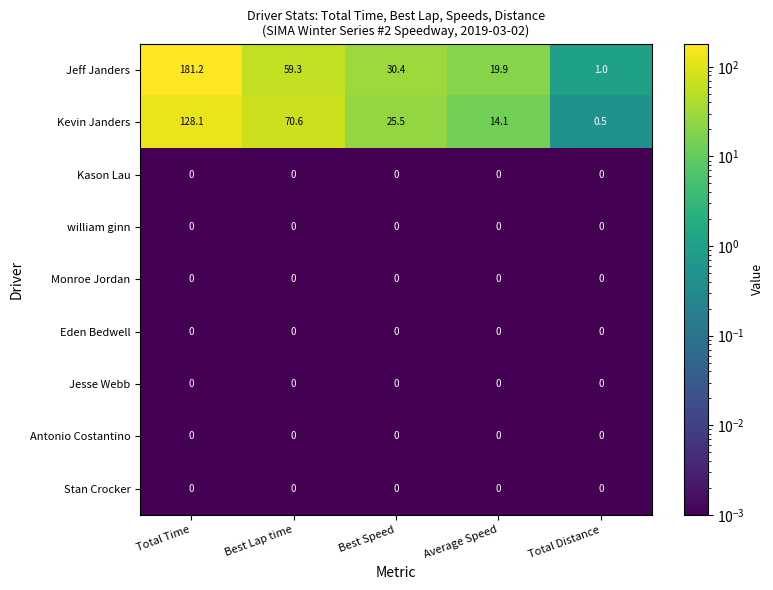

What is the difference between the second highest and minimum values in the Jeff Janders series?

58.3